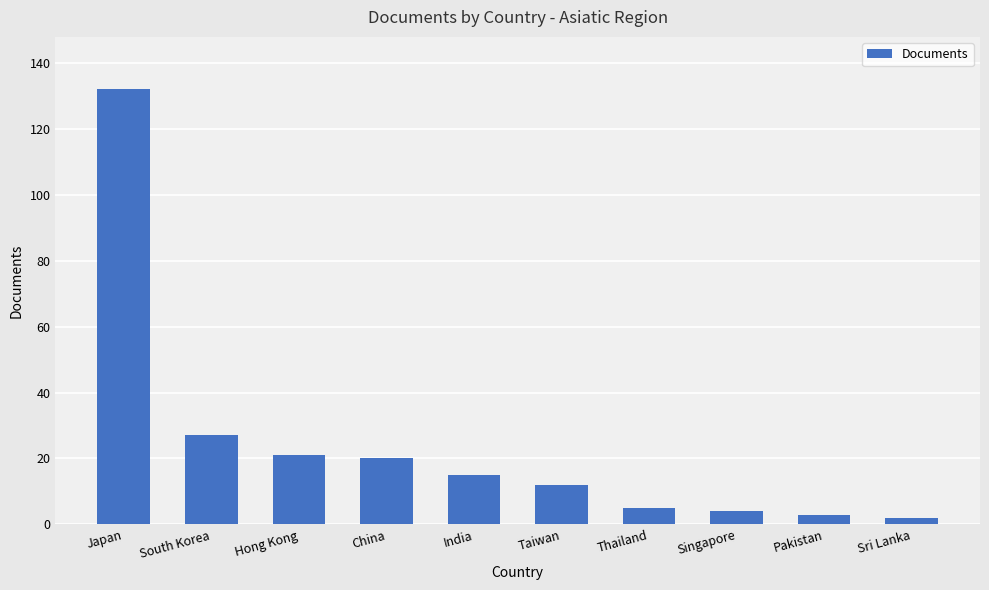

True or false: the data shows 5 at Thailand.

True